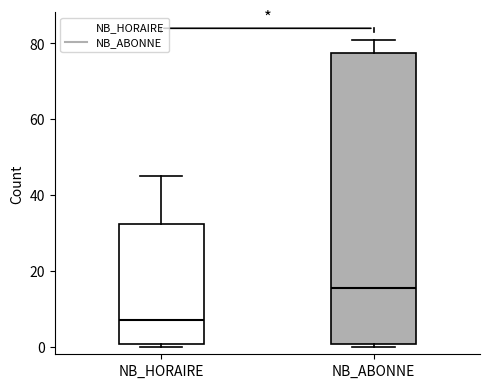

Reading left to right, transcribe this box plot: for each box, give where its median line is, the range the box spans, and where its two whiskers end, as read against the y-axis. The values are not printed on the chart, so give them approximately, as read against the axis.

NB_HORAIRE: median 8, box 0 to 32, whiskers 0 (just below the box's lower edge) to 46
NB_ABONNE: median 16, box 0 to 78, whiskers 0 (just below the box's lower edge) to 82